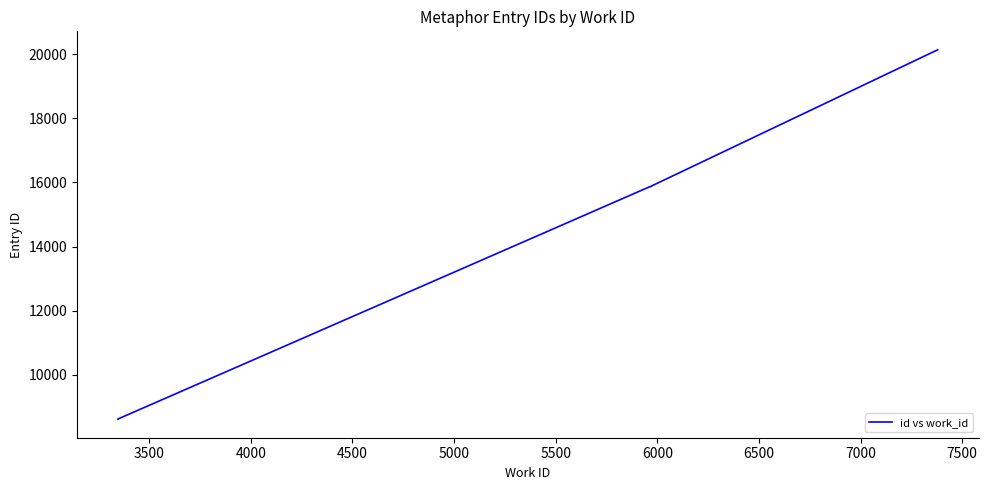

How many lines are shown in the chart?

1